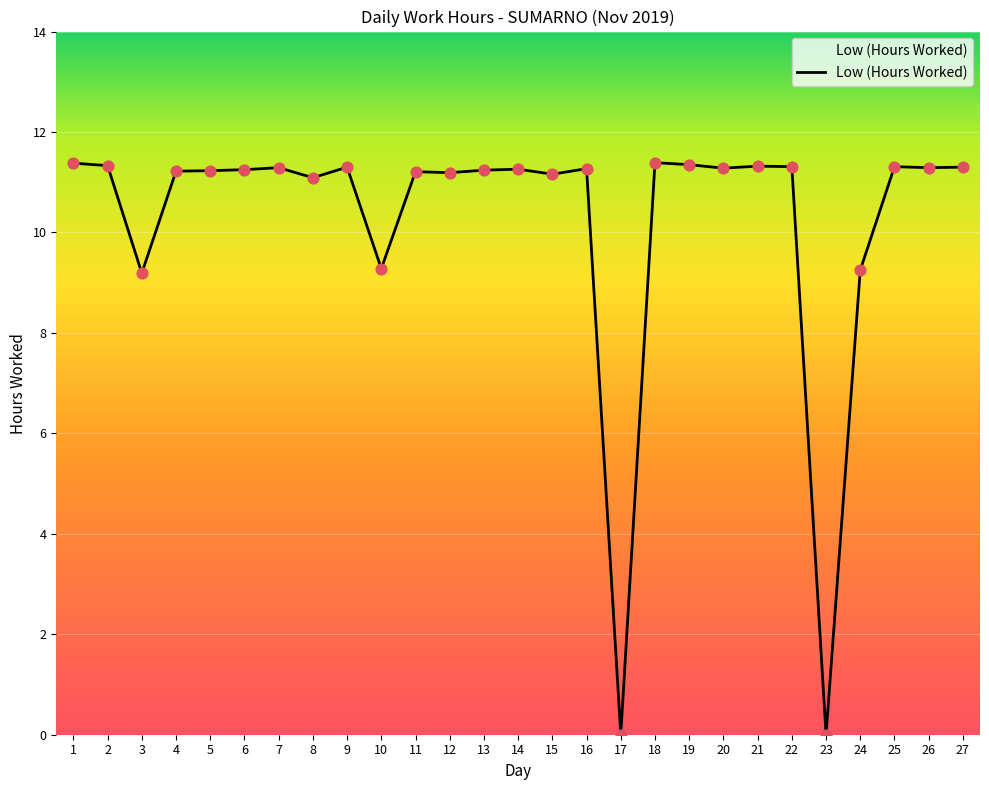

What is the ratio of the value at 1 to the value at 12?

1.0